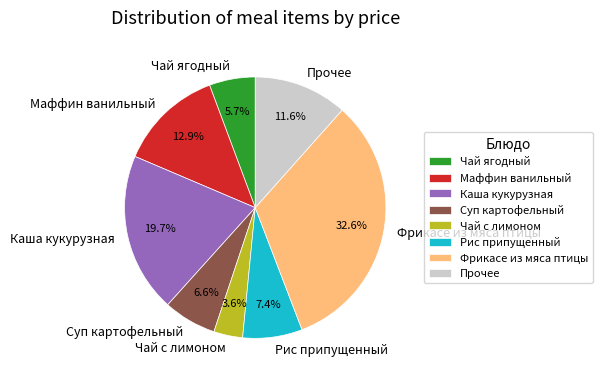

Rank the categories by value from lowest to highest.

Чай с лимоном, Чай ягодный, Суп картофельный, Рис припущенный, Прочее, Маффин ванильный, Каша кукурузная, Фрикасе из мяса птицы